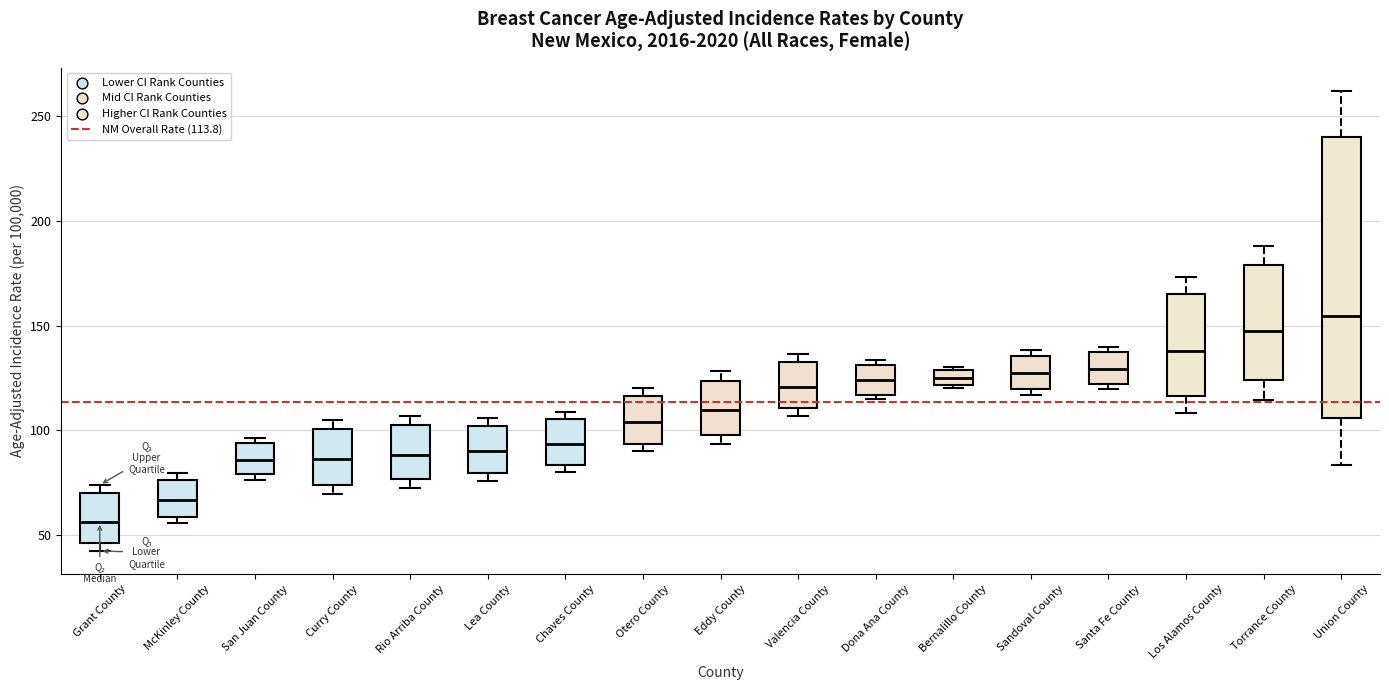

Which box is the tallest, from its lower edge to its upper edge?

Union County